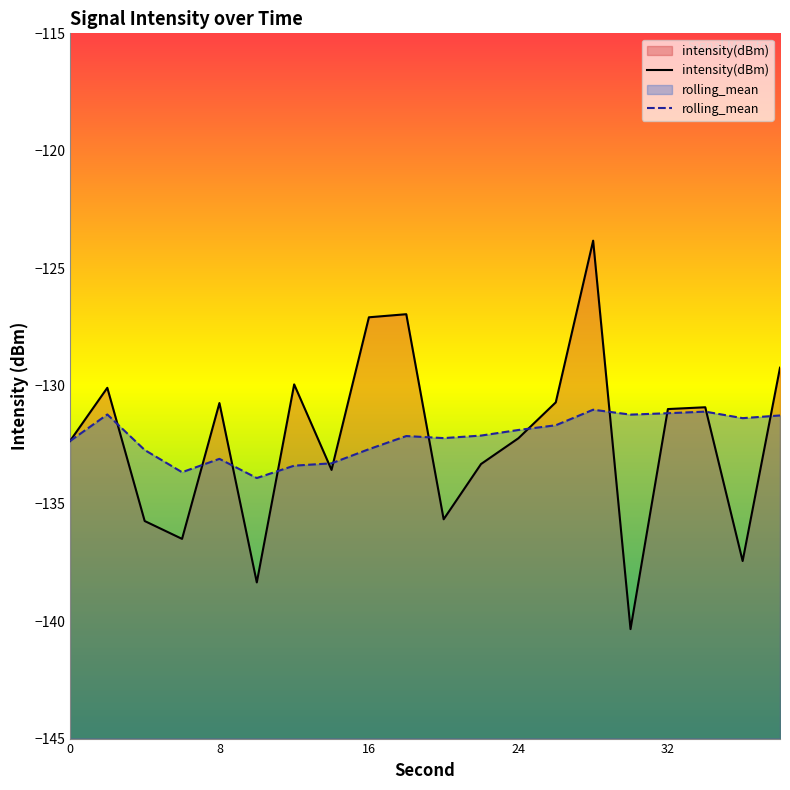

True or false: rolling_mean has a value of -131.2 at 32.

True